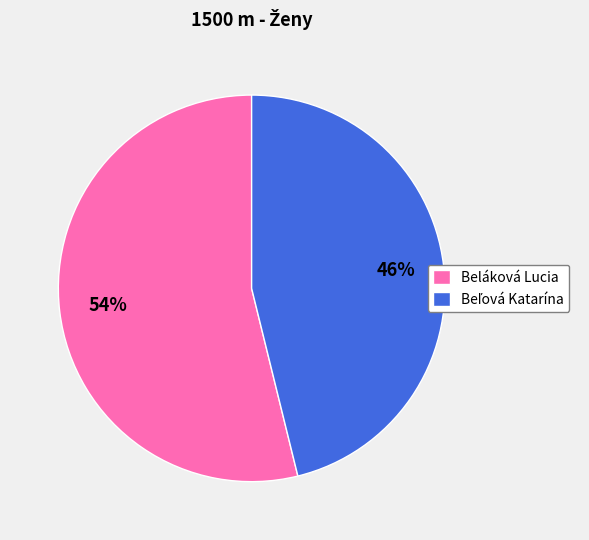

How many segments does this pie chart have?

2